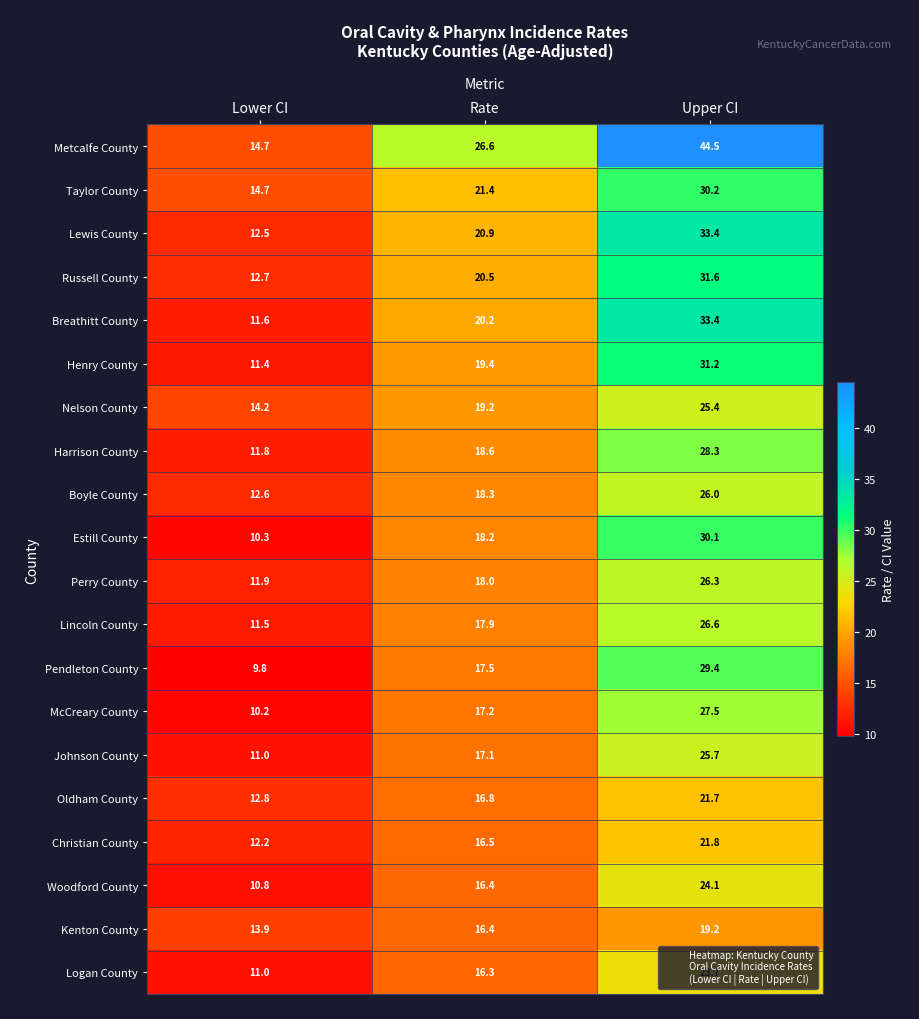

At how many categories does at least one series exceed 30?

1